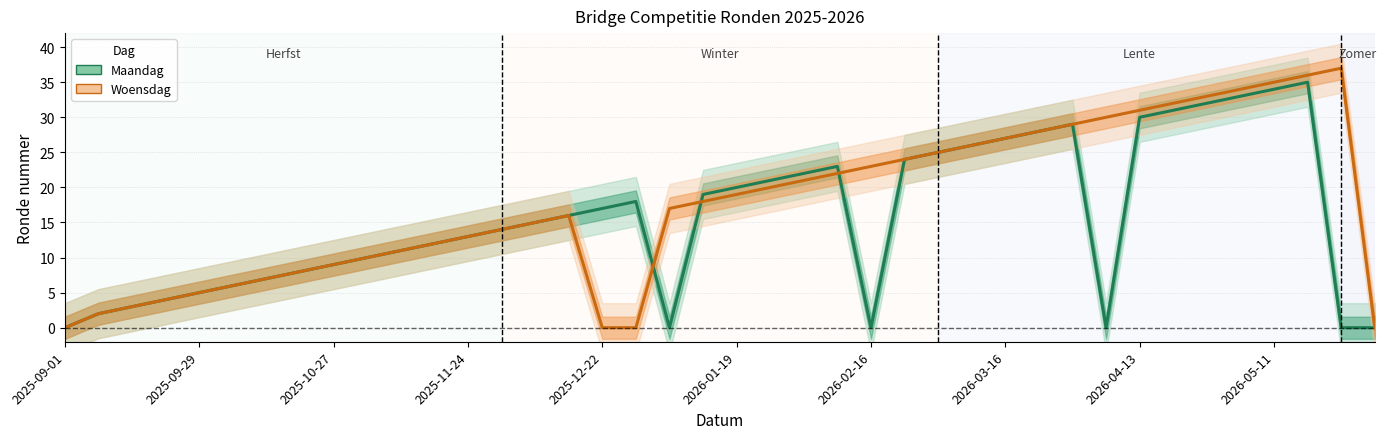

How many categories are shown in the chart?

40